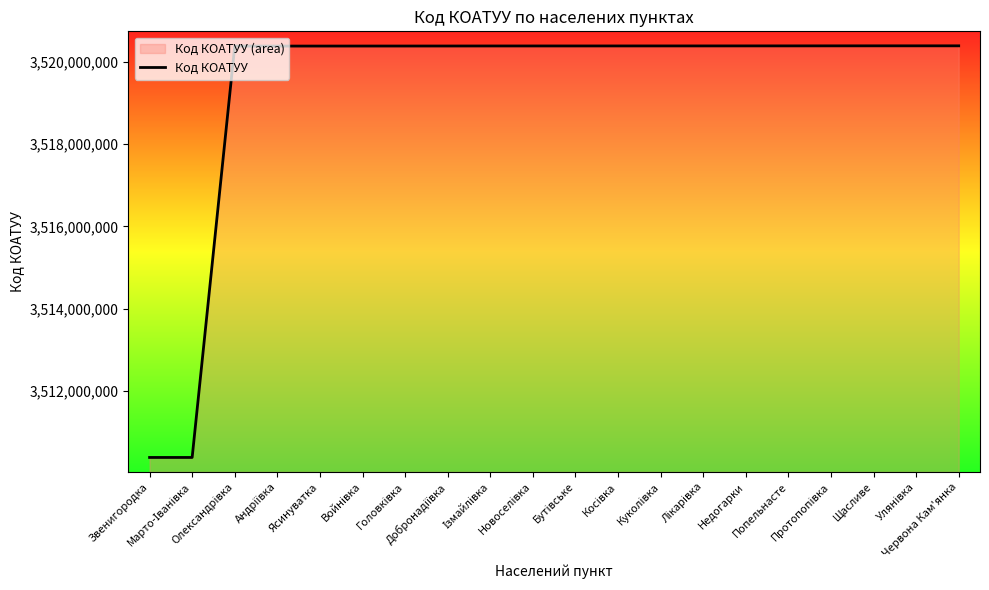

What is the label of the 1st point from the right?

Червона Кам'янка